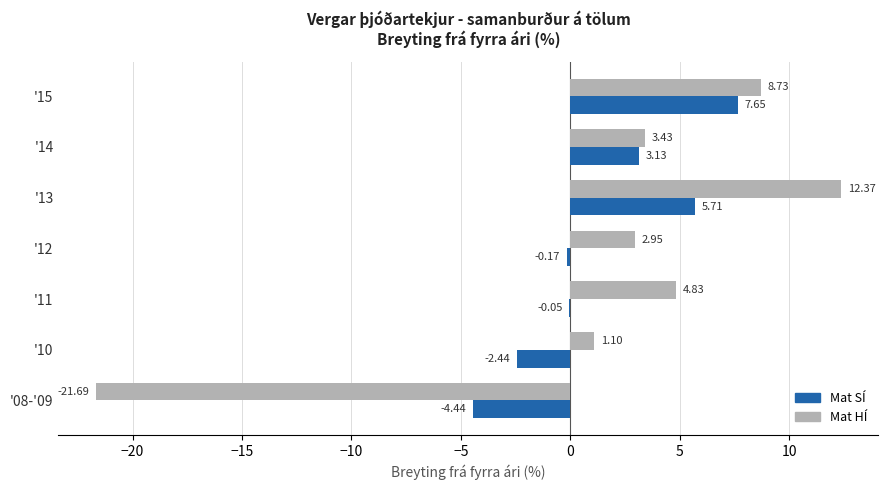

At which label is Mat SÍ closest to 1?

'11